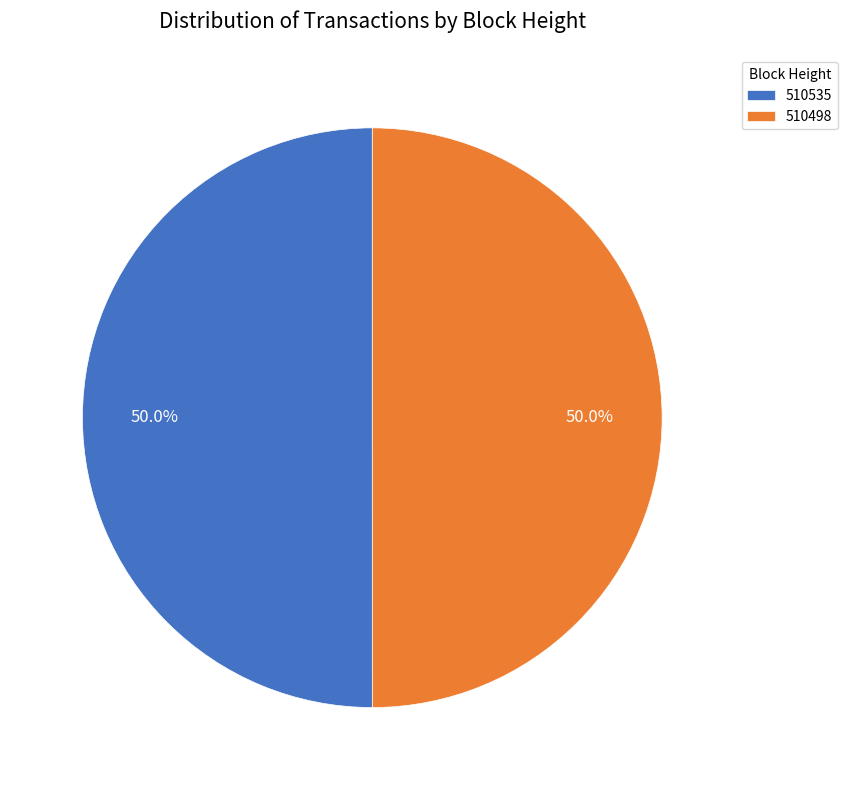

How many segments does this pie chart have?

2